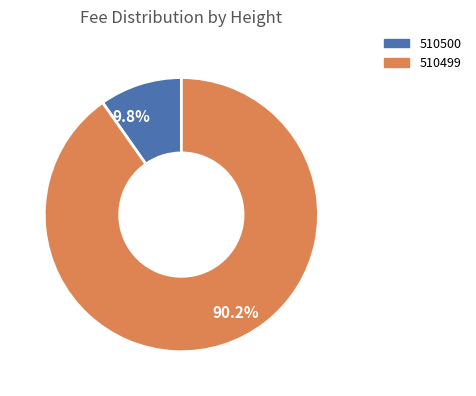

What is the largest slice in the pie chart?

90.2%